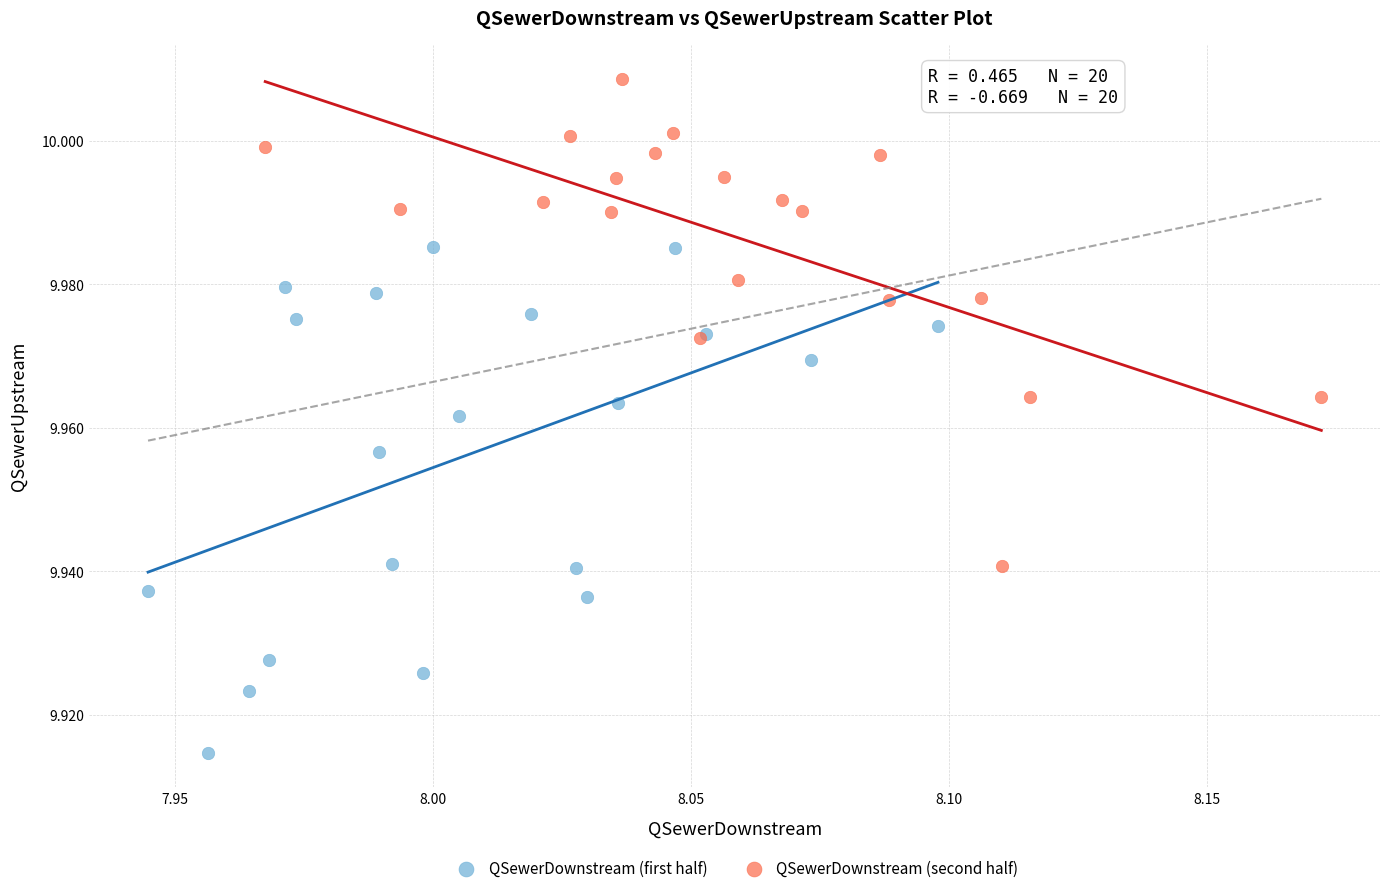

Which series contains the lowest Y value?

QSewerDownstream (first half)